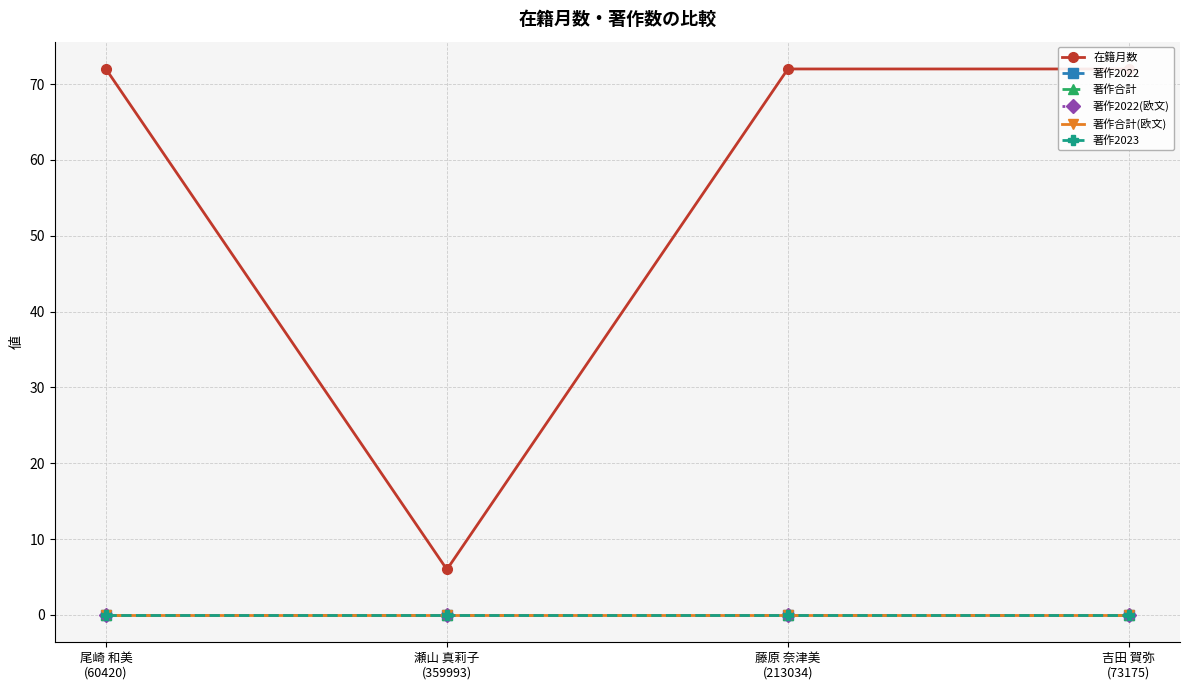

Reading left to right, list all the values displayed in this chart.

在籍月数: 尾崎 和美
(60420)=72	瀬山 真莉子
(359993)=6	藤原 奈津美
(213034)=72	吉田 賀弥
(73175)=72
著作2022: 尾崎 和美
(60420)=0	瀬山 真莉子
(359993)=0	藤原 奈津美
(213034)=0	吉田 賀弥
(73175)=0
著作合計: 尾崎 和美
(60420)=0	瀬山 真莉子
(359993)=0	藤原 奈津美
(213034)=0	吉田 賀弥
(73175)=0
著作2022(欧文): 尾崎 和美
(60420)=0	瀬山 真莉子
(359993)=0	藤原 奈津美
(213034)=0	吉田 賀弥
(73175)=0
著作合計(欧文): 尾崎 和美
(60420)=0	瀬山 真莉子
(359993)=0	藤原 奈津美
(213034)=0	吉田 賀弥
(73175)=0
著作2023: 尾崎 和美
(60420)=0	瀬山 真莉子
(359993)=0	藤原 奈津美
(213034)=0	吉田 賀弥
(73175)=0